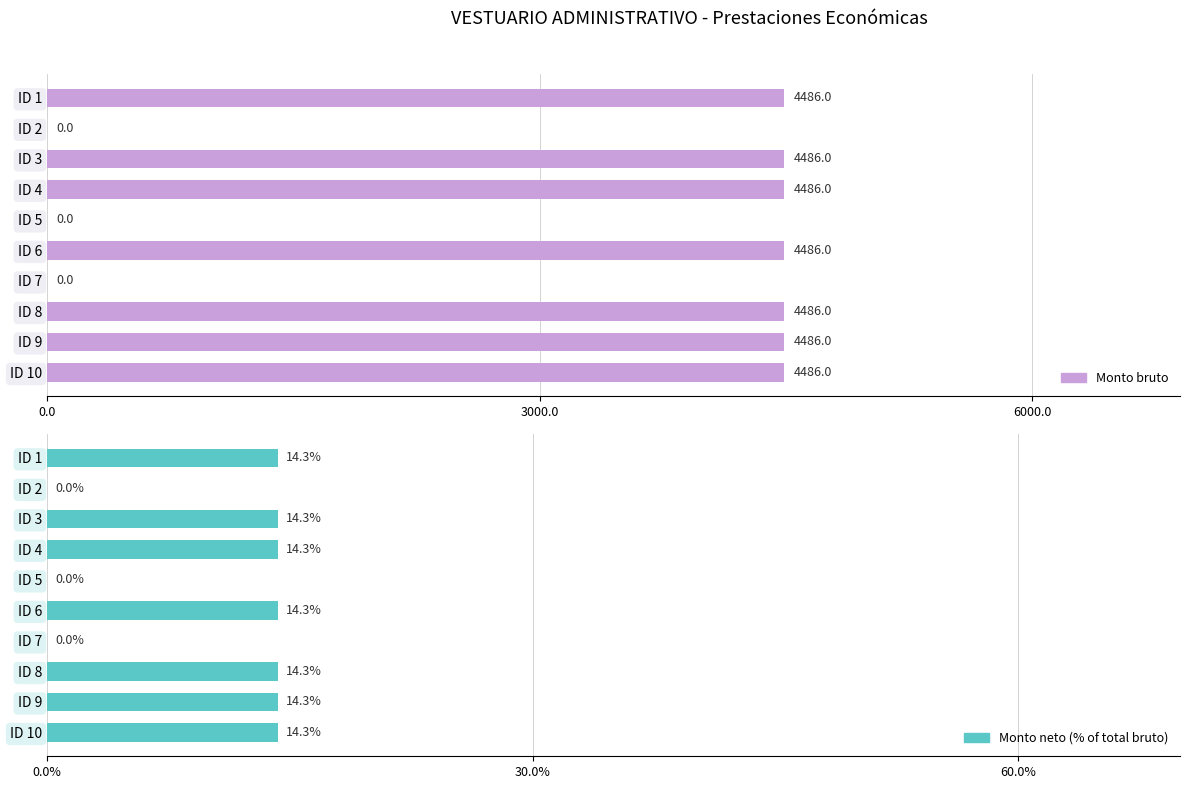

How many bars are there in total?

20